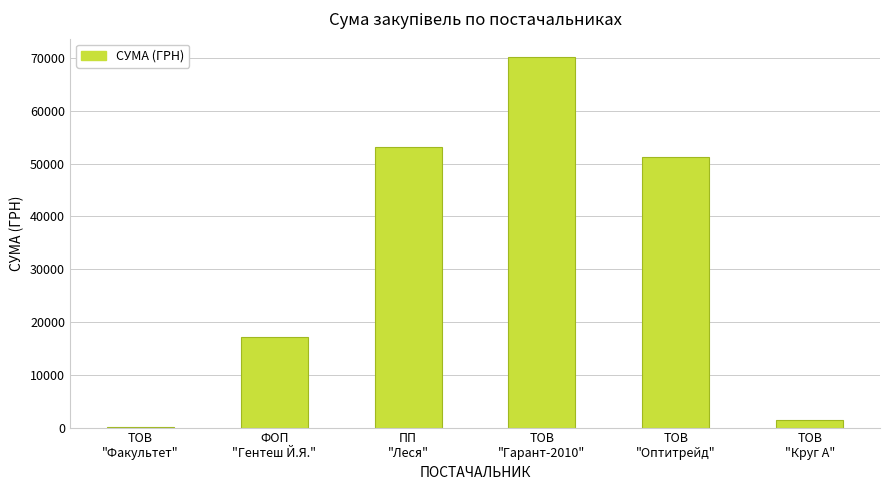

Where does the data first go above 51204?

ПП
"Леся"